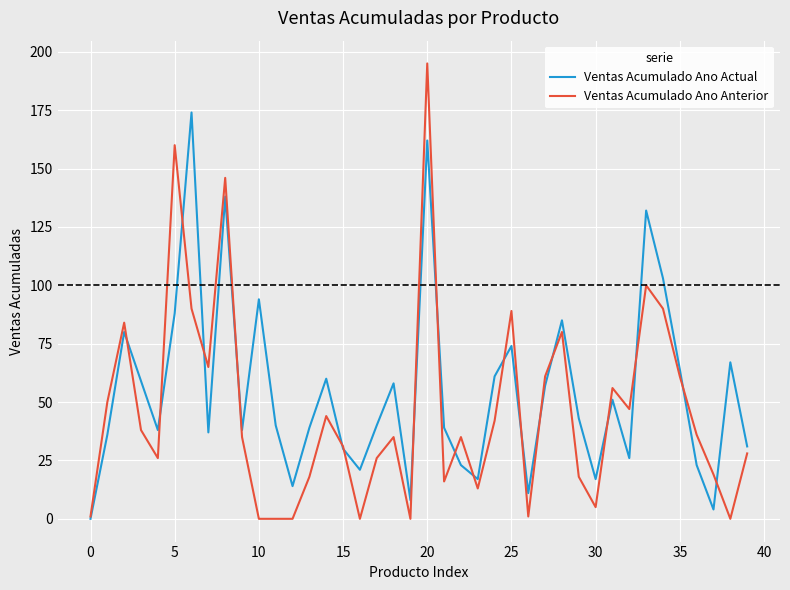

Which series has the widest spread of values?

Ventas Acumulado Ano Anterior